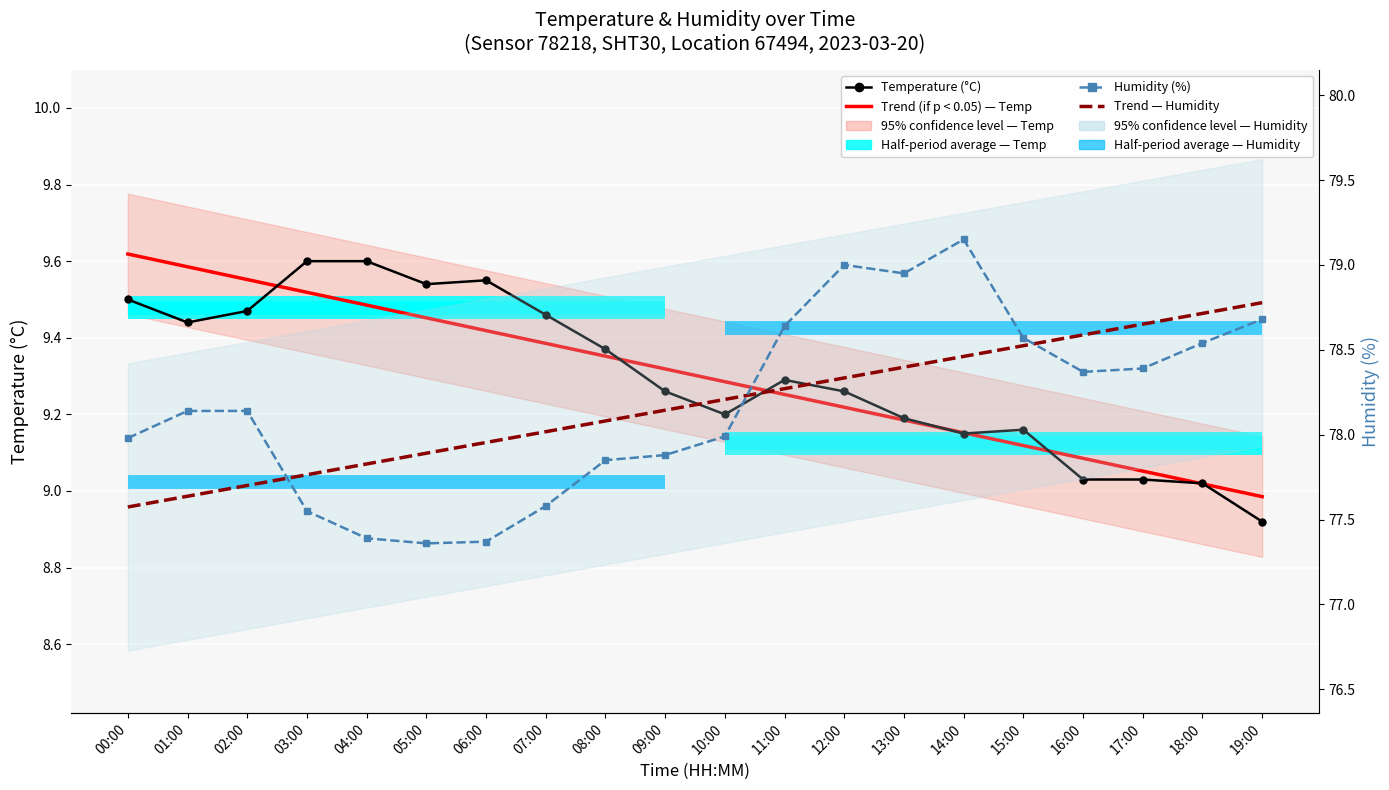

What is the spread (max minus min) of values at 13:00?

69.8